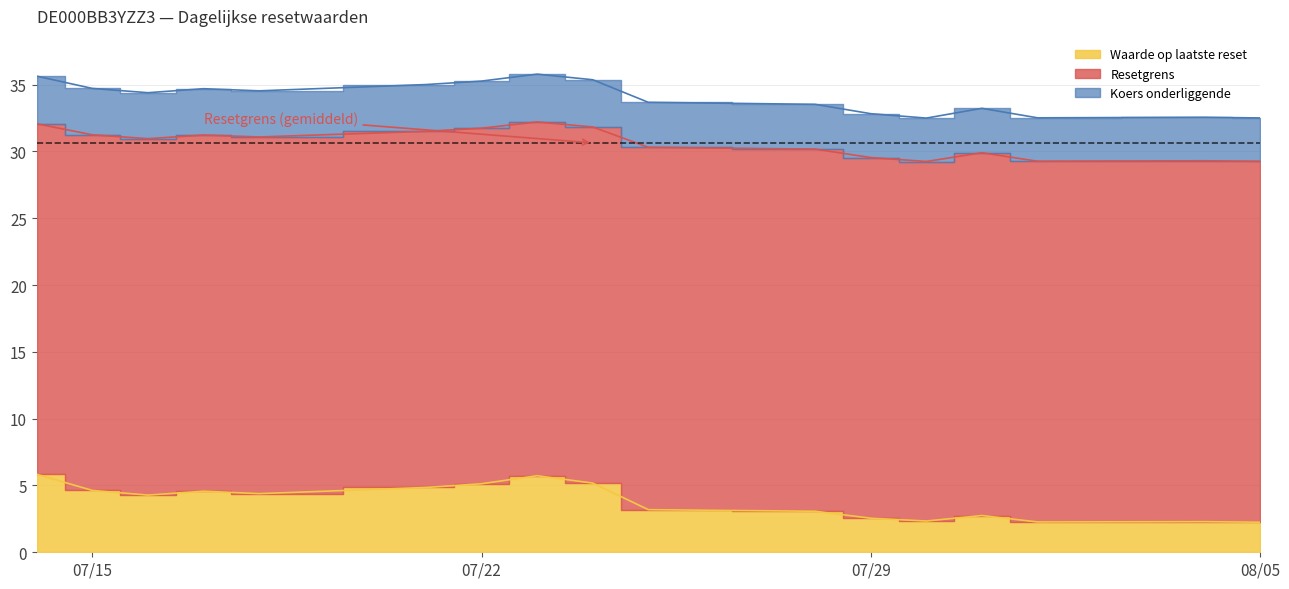

True or false: Resetgrens and Waarde op laatste reset intersect in this chart.

False